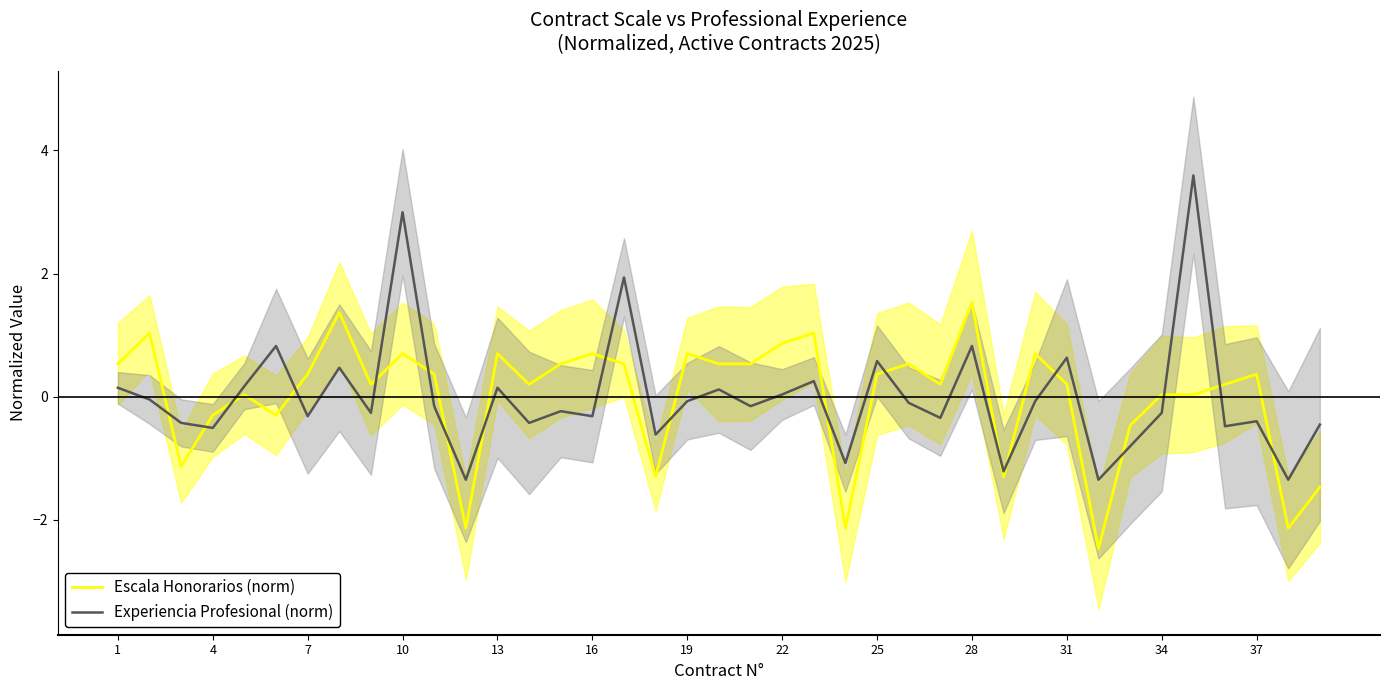

How many interior local peaks does the Experiencia Profesional (norm) series have?

13